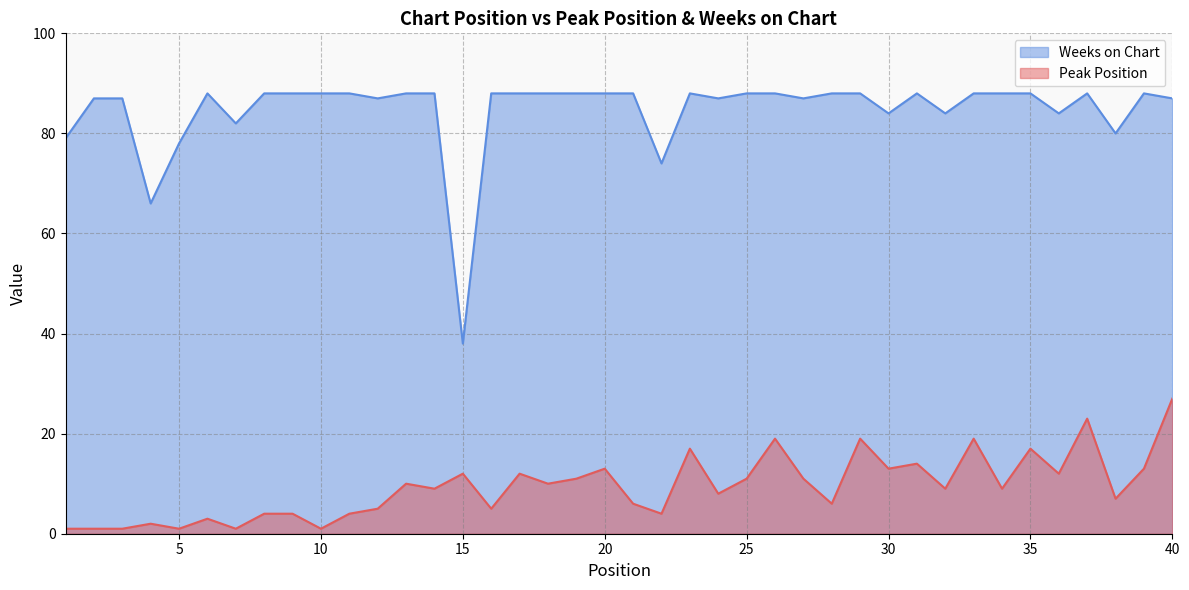

What is the difference between the second highest and minimum values in the Weeks on Chart series?

50